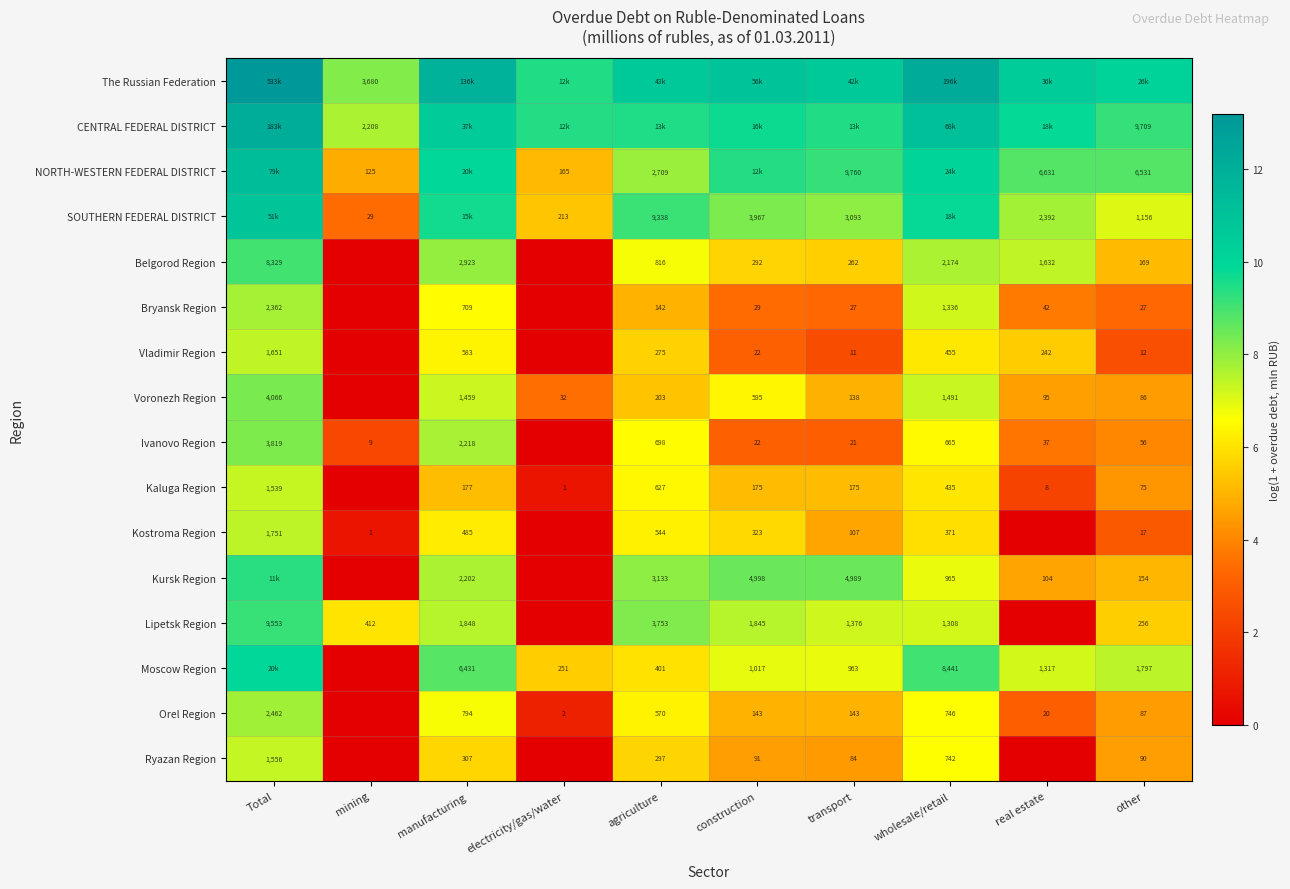

Is the value of Kostroma Region at Total greater than the value of Ivanovo Region at mining?

Yes